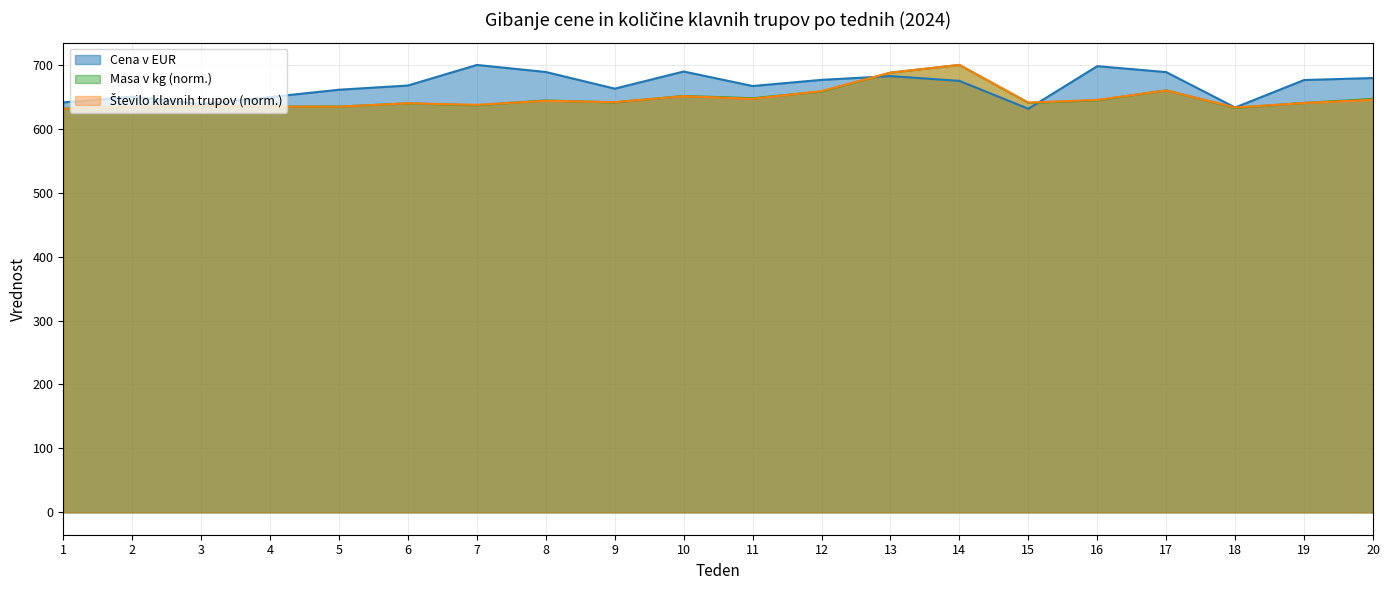

The Cena v EUR series shows 641.1 at 1. True or false?

True